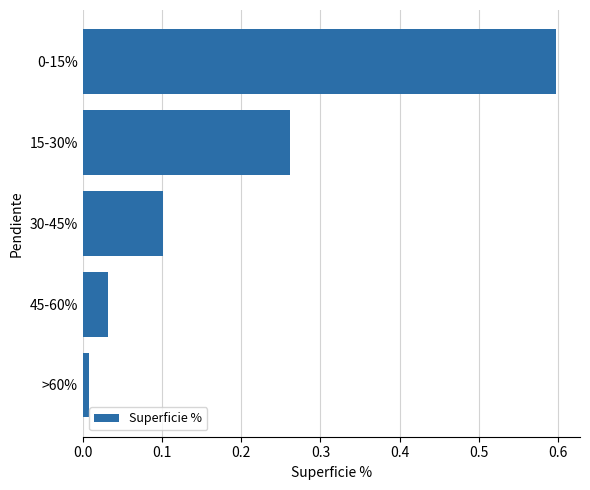

Where is the data nearest to the value 0?

>60%